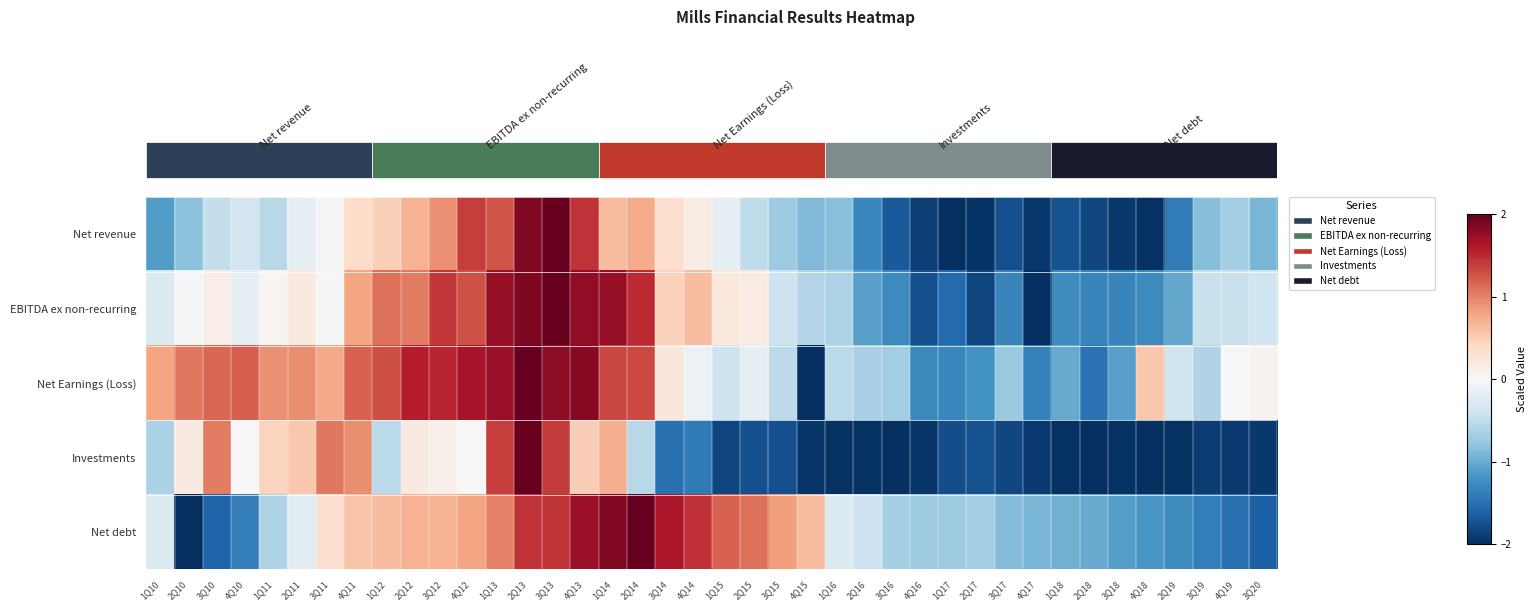

Between 3Q10 and 2Q11, which is larger?

2Q11